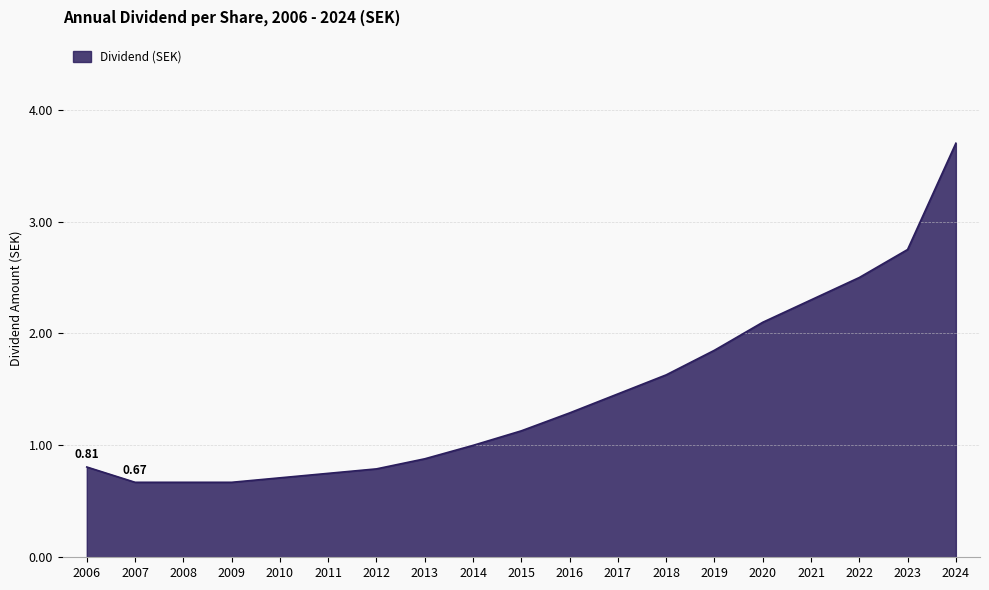

True or false: the data has more than 2 interior local peaks.

False